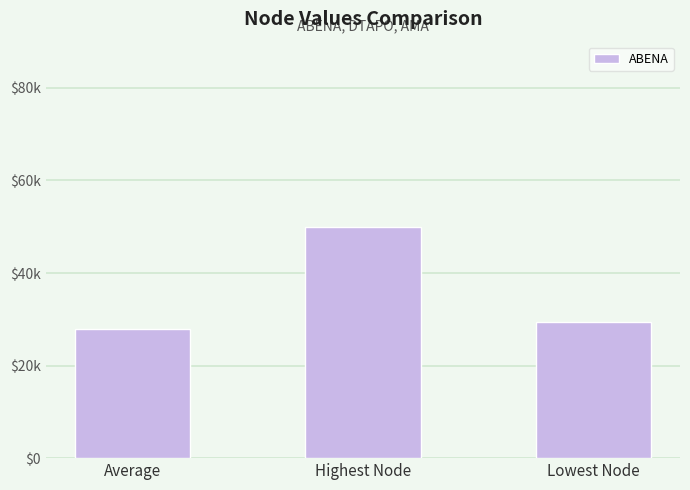

Rank the categories by value from lowest to highest.

Average, Lowest Node, Highest Node